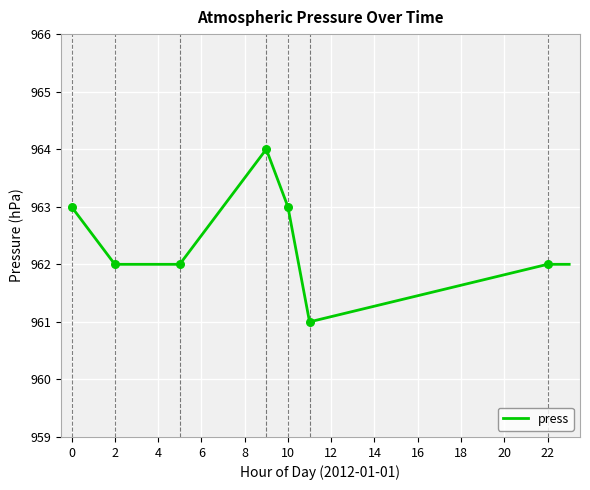

What is the maximum value shown in the chart?

964.0